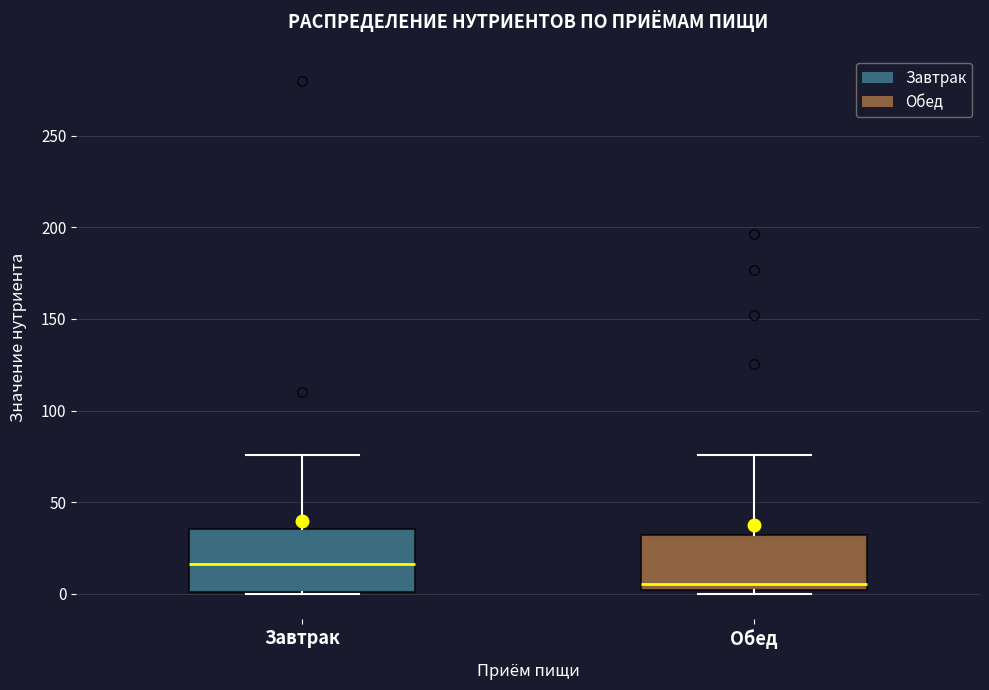

Reading left to right, transcribe this box plot: for each box, give where its median line is, the range the box spans, and where its two whiskers end, as read against the y-axis. The values are not printed on the chart, so give them approximately, as read against the axis.

Завтрак: median 15, box 0 to 35, whiskers 0 to 75
Обед: median 5, box 0 to 30, whiskers 0 (just below the box's lower edge) to 75